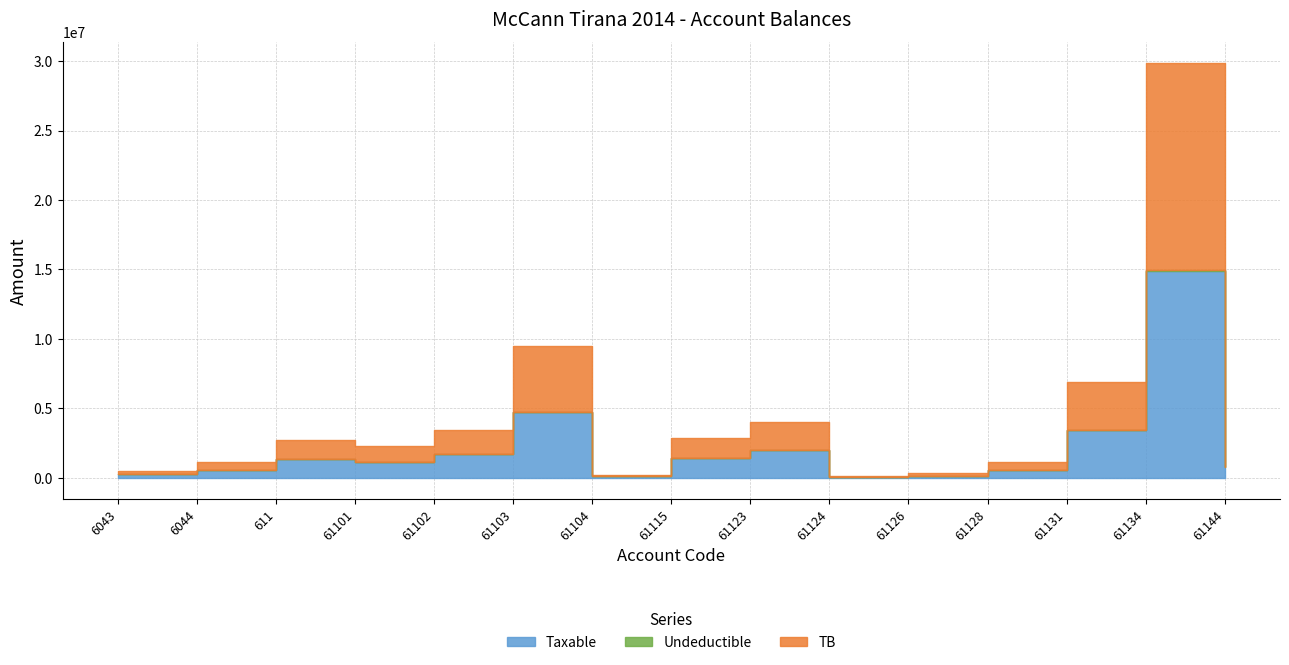

What is the sum of the TB values at 61124 and 61123?

2072175.4